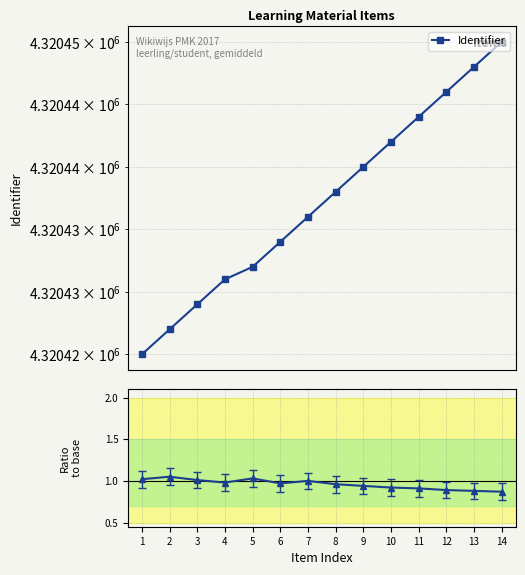

Is it true that Ratio equals 1.1 at 14?

False